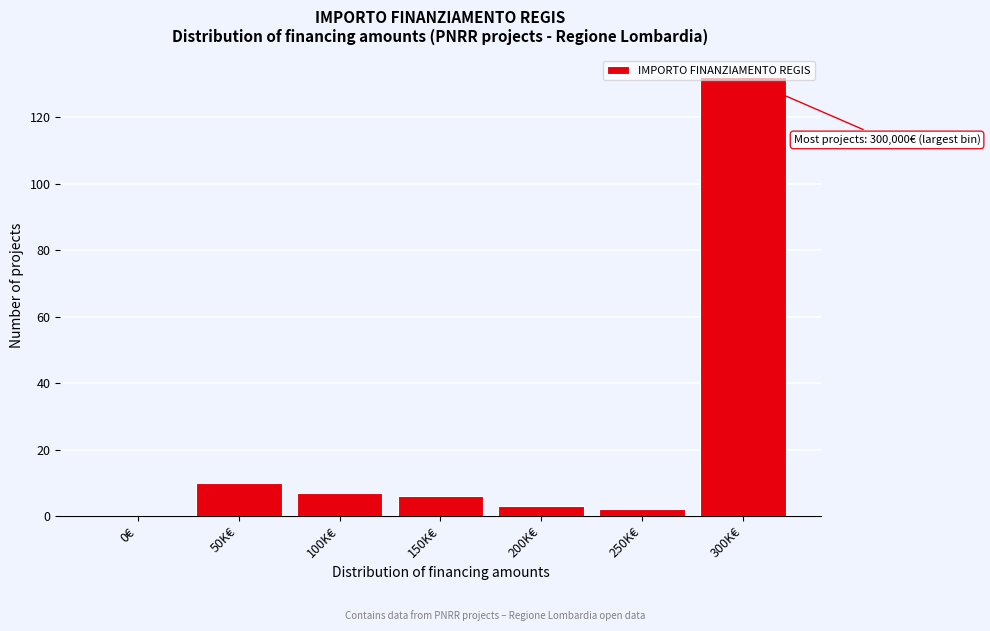

Is it true that the value at 0€ is -48?

False